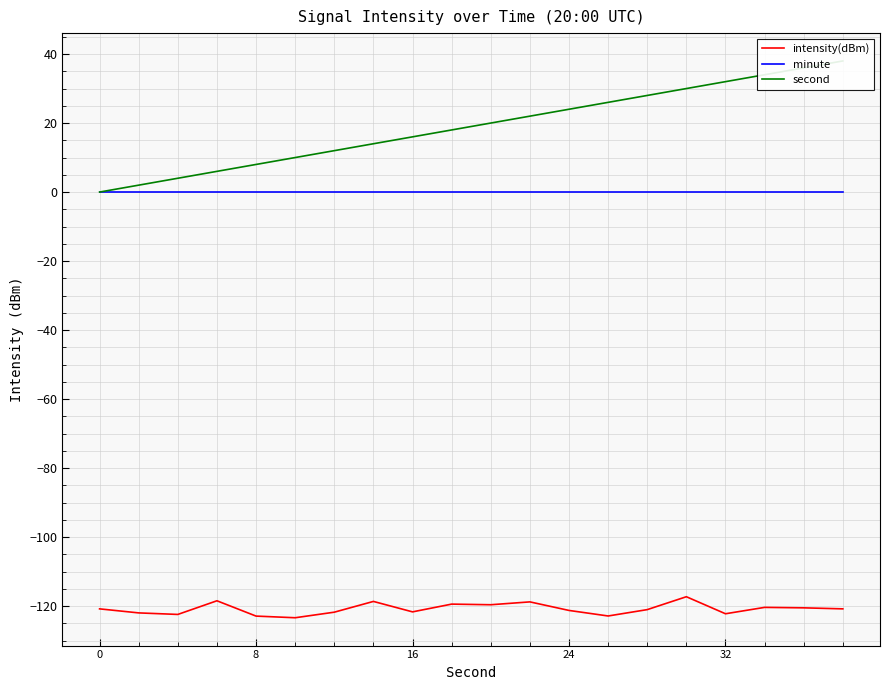

True or false: intensity(dBm) and minute cross at least once.

False